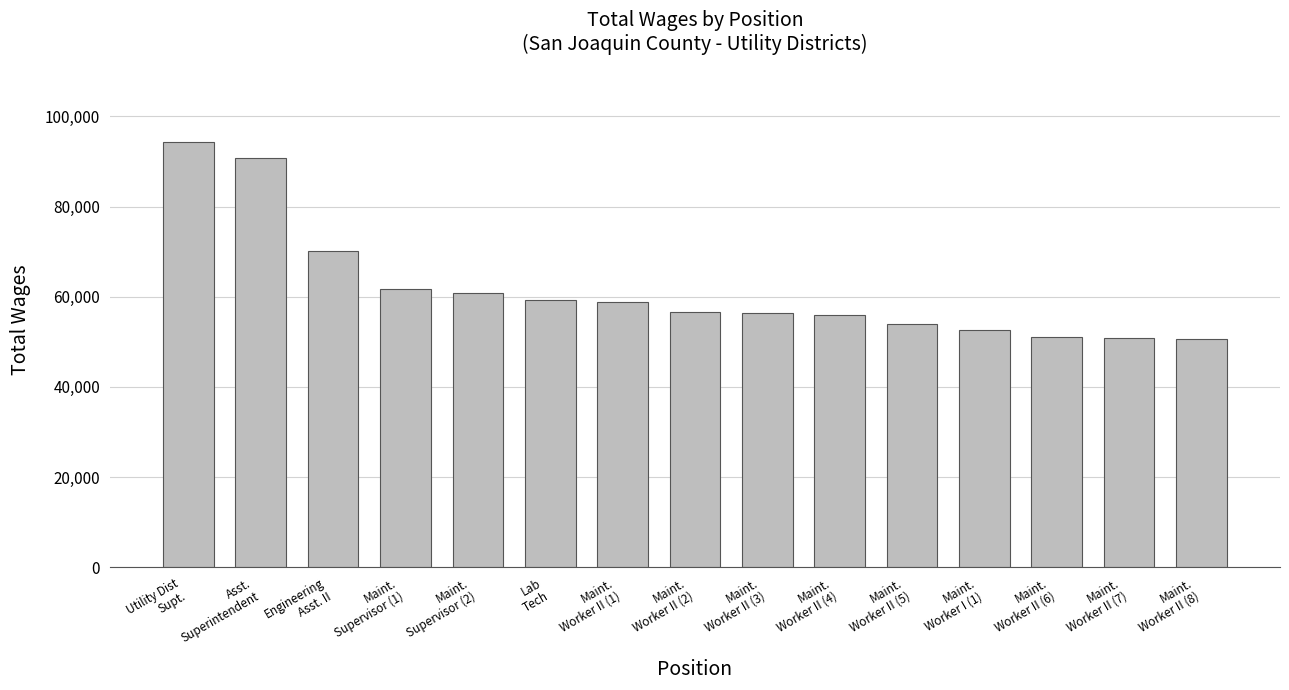

What is the ratio of the value at Maint.
Worker II (8) to the value at Maint.
Worker II (4)?

0.9